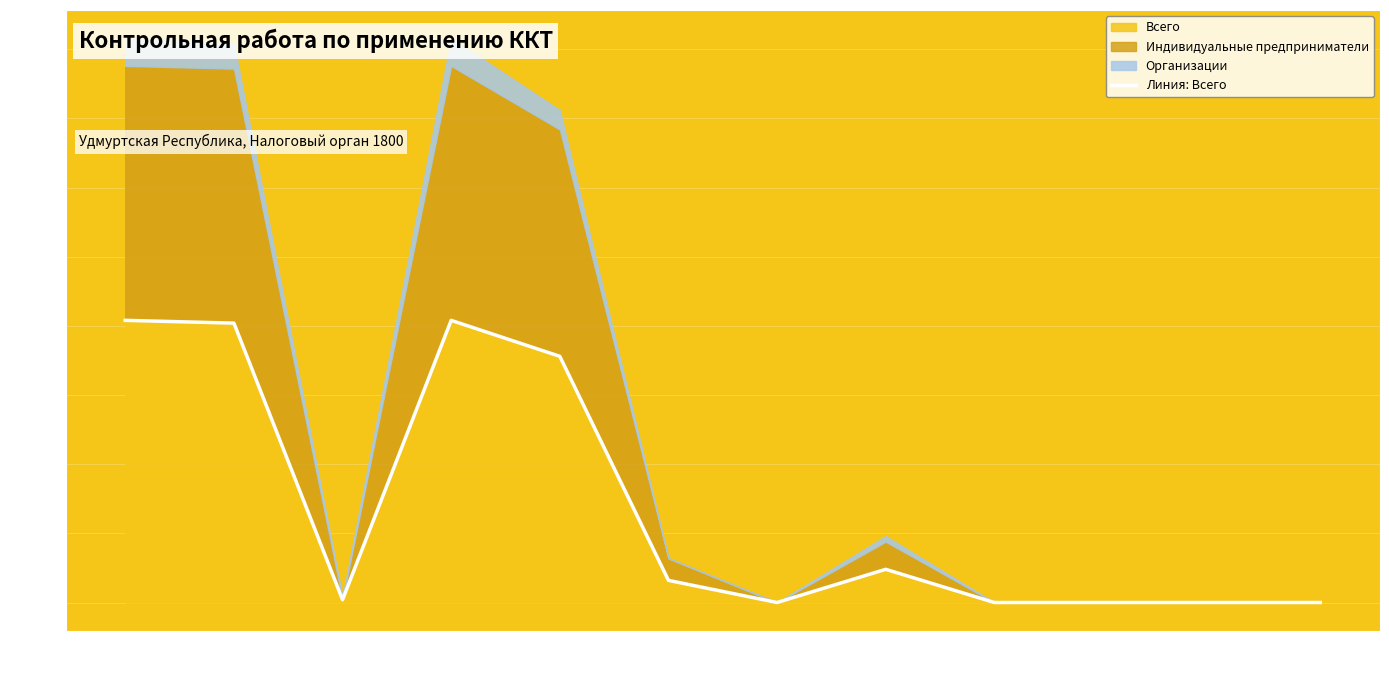

List the labels in order of value, largest first.

2010, 2013, 2011, 2014, 2017, 2015, 2012, 2016, 2018, 2019, 2020, 2021